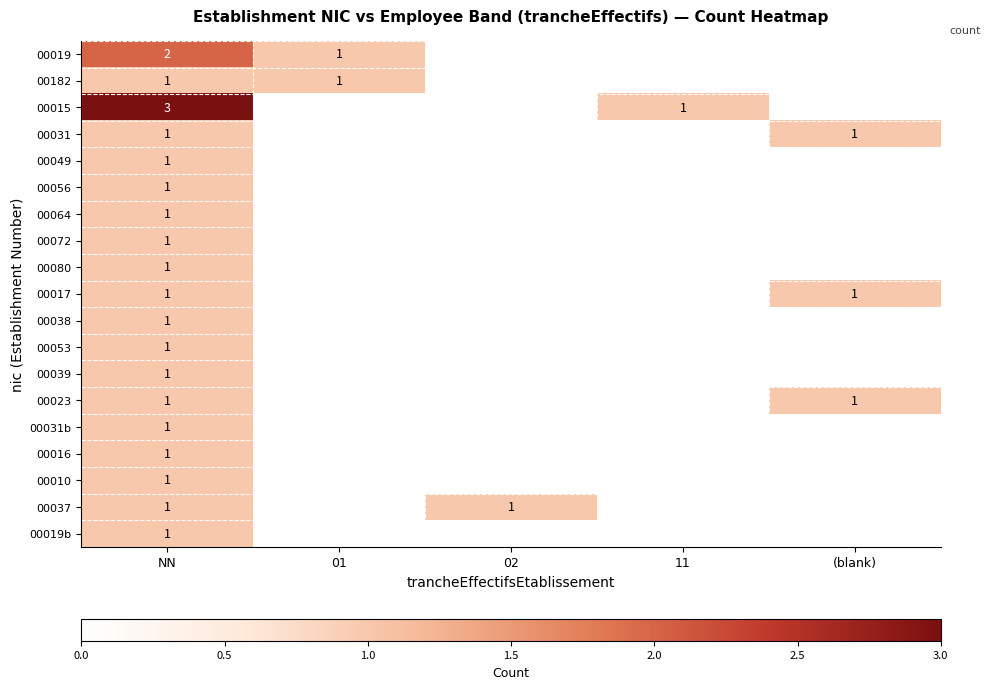

Is it true that 00038 equals 2 at NN?

False